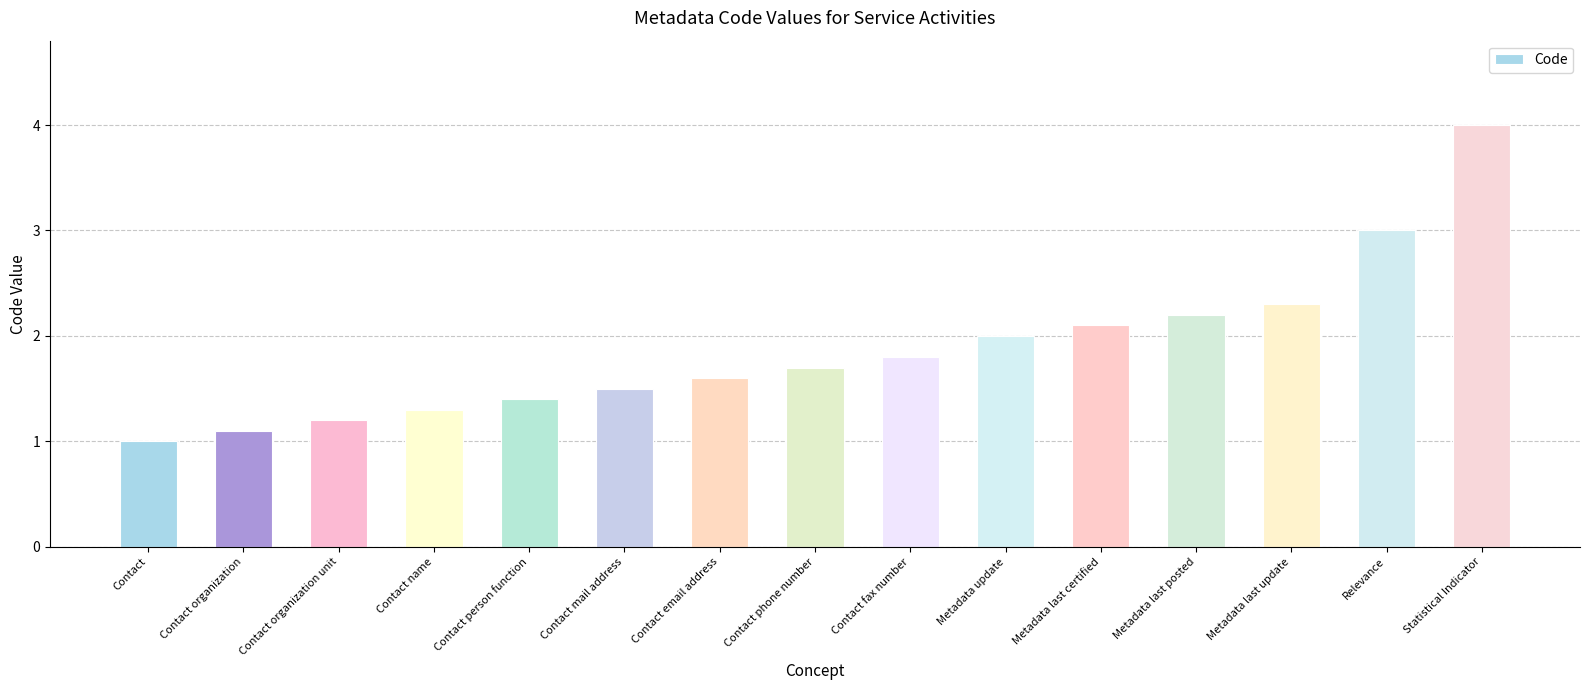

What is the change in value from Contact fax number to Metadata last posted?

+0.4